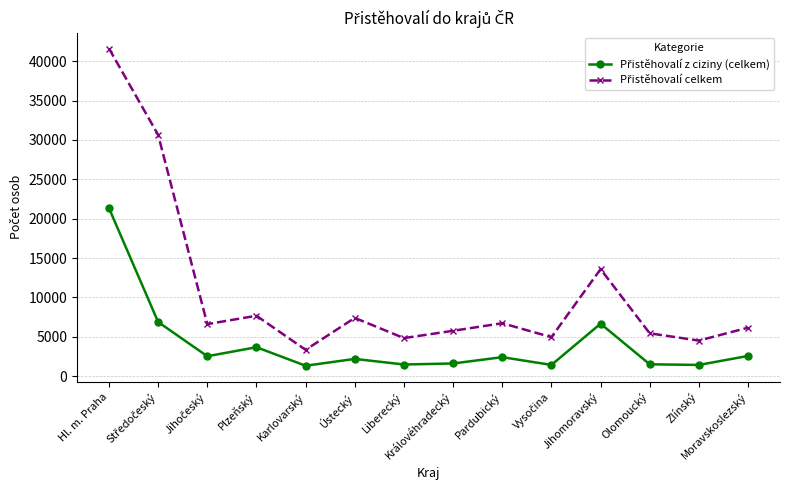

At which category does the chart reach its peak across all series?

Hl. m. Praha